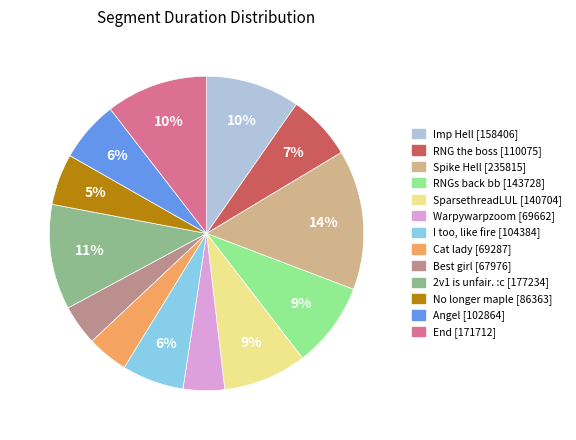

Combined, do Best girl and No longer maple account for over 50%?

No